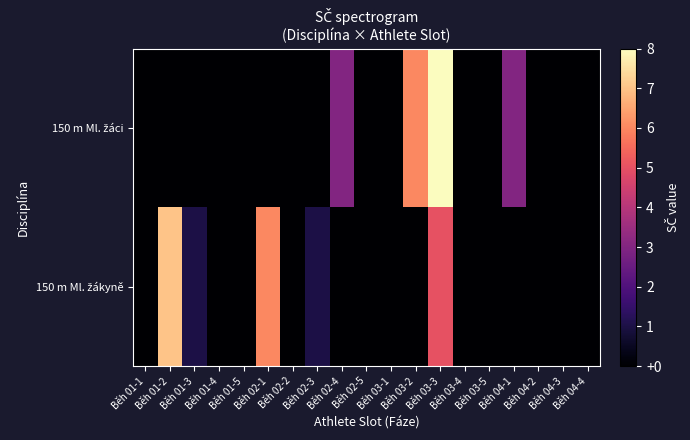

Which label corresponds to the smallest value in the chart?

Běh 01-1